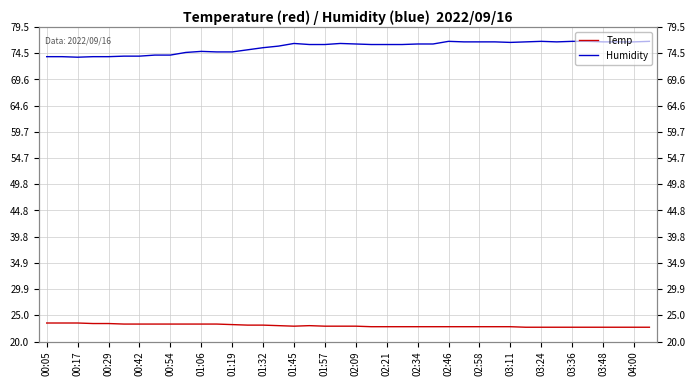

What is the average value of the Humidity series?

75.7